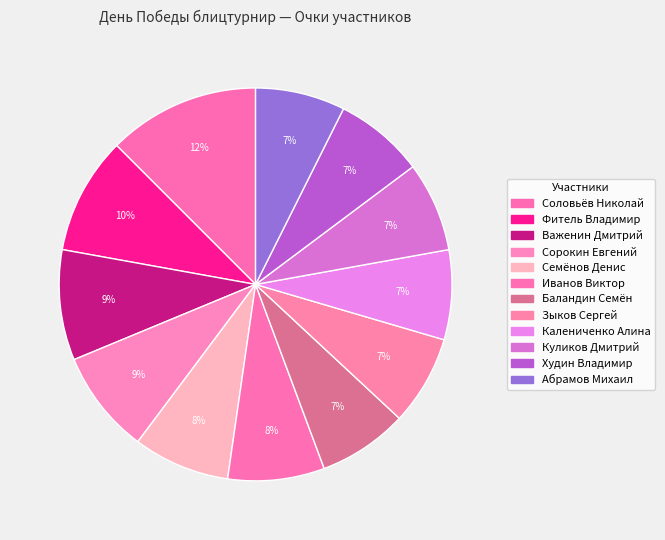

Which has a higher value, Калениченко Алина or Иванов Виктор?

Иванов Виктор